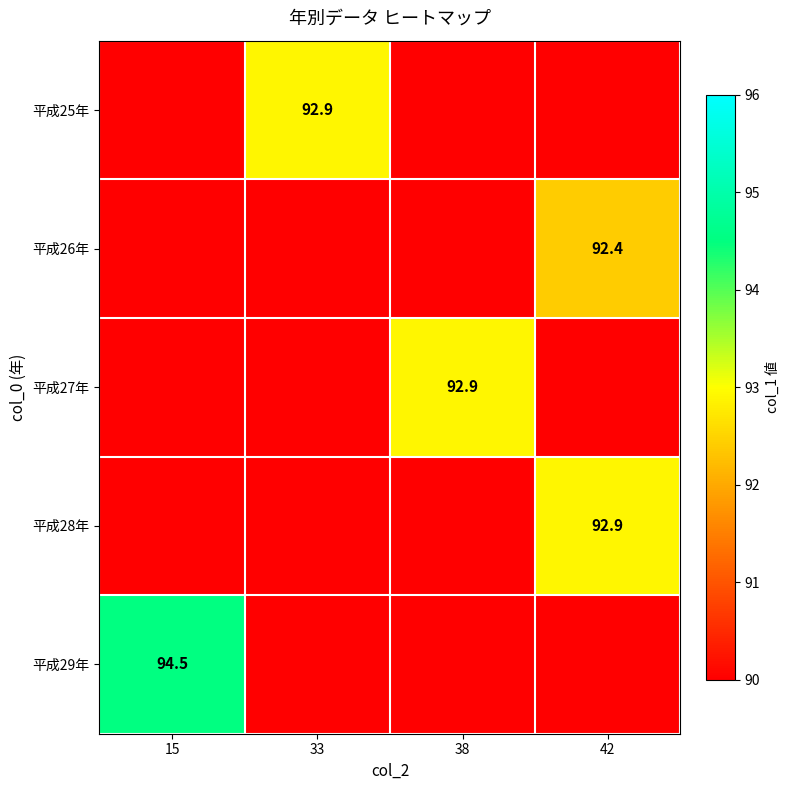

Count the number of categories in the chart.

4